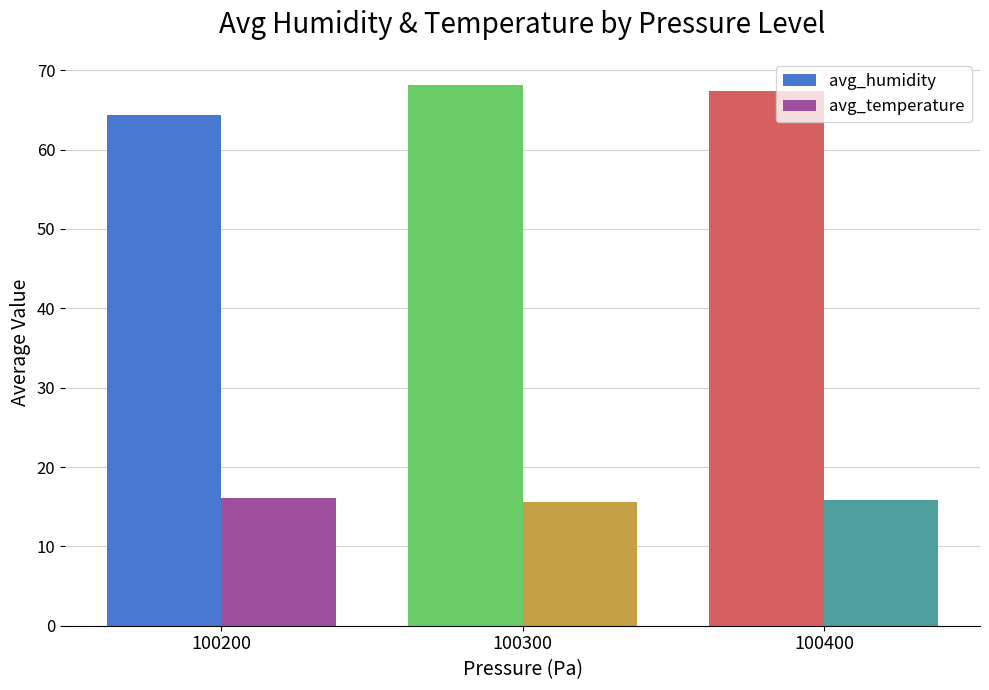

Are the bars horizontal?

No